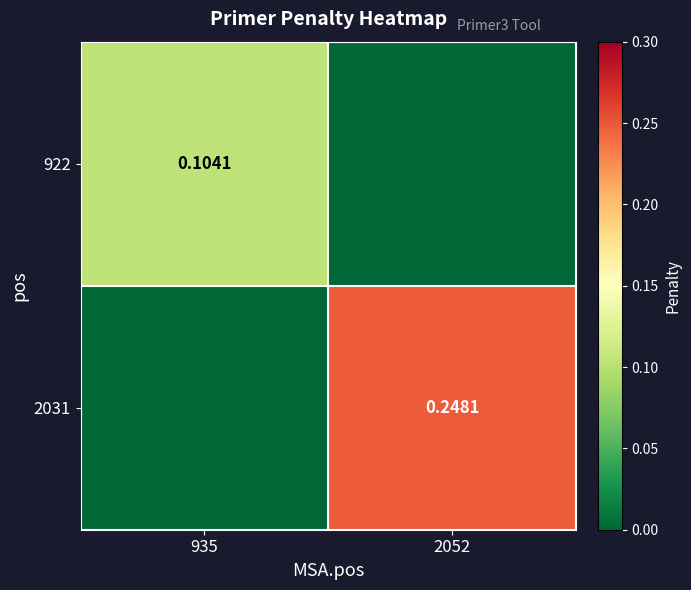

What is the difference between the 922 values at 935 and 2052?

0.1